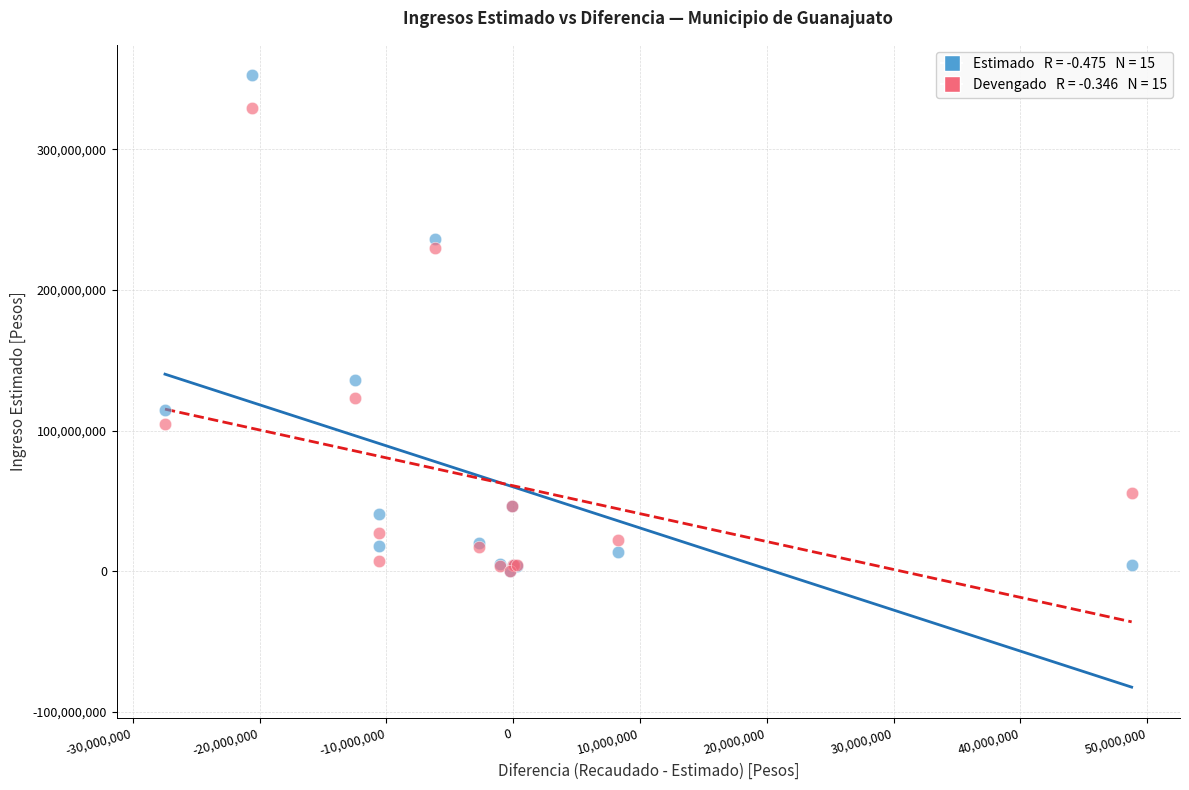

Across all series, what Y value is closest to 176282459?

135795760.0